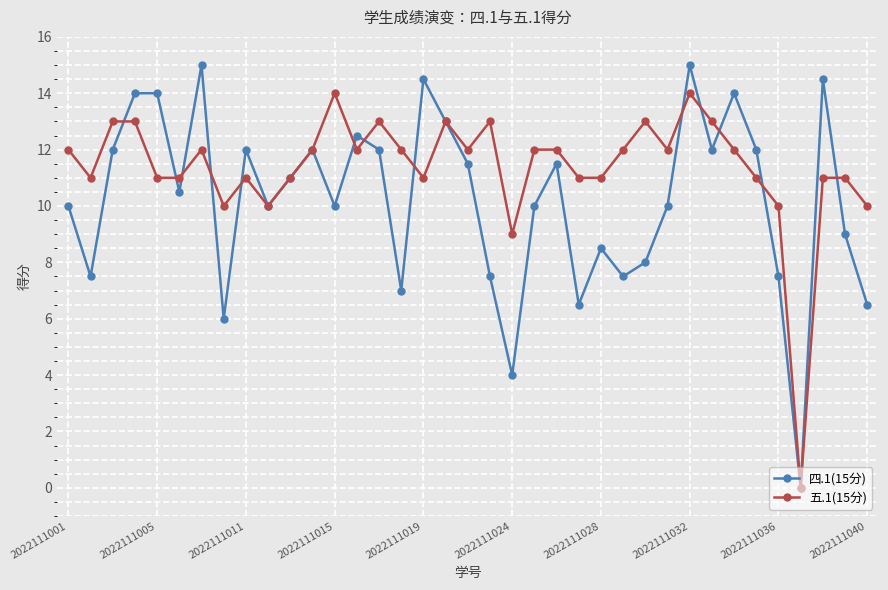

What is the greatest value displayed?

15.0